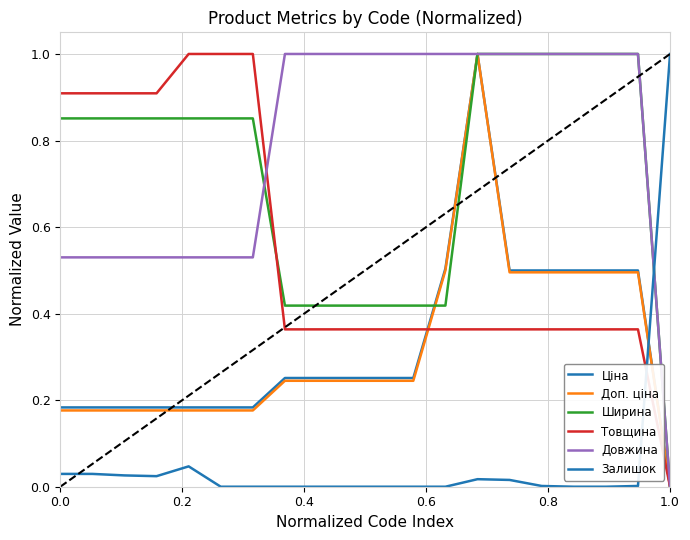

What is the greatest value displayed?

1.0